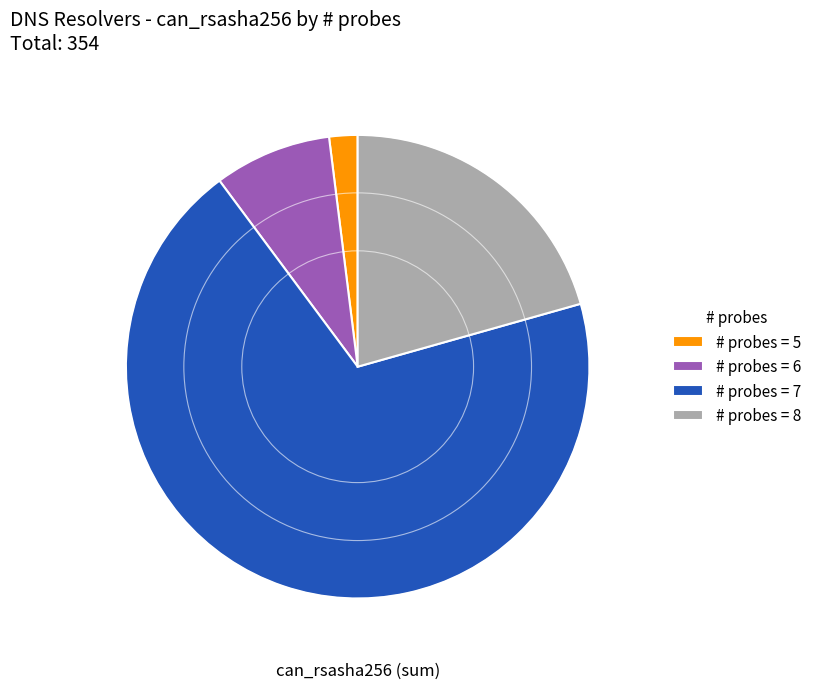

Is it true that # probes = 6 is 8% of the pie?

True